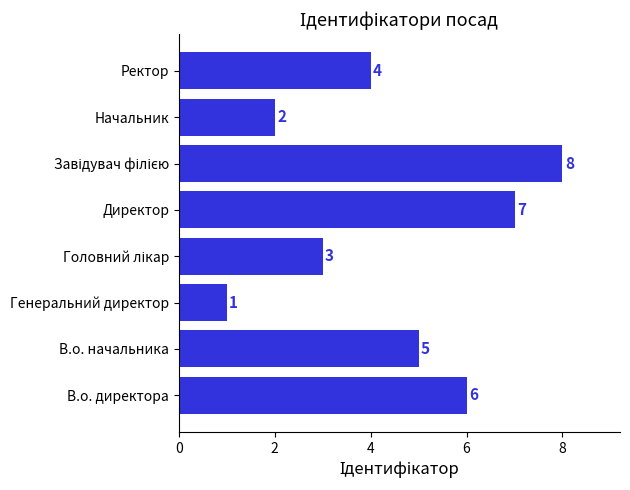

Reading top to bottom, list all the values displayed in this chart.

4	2	8	7	3	1	5	6